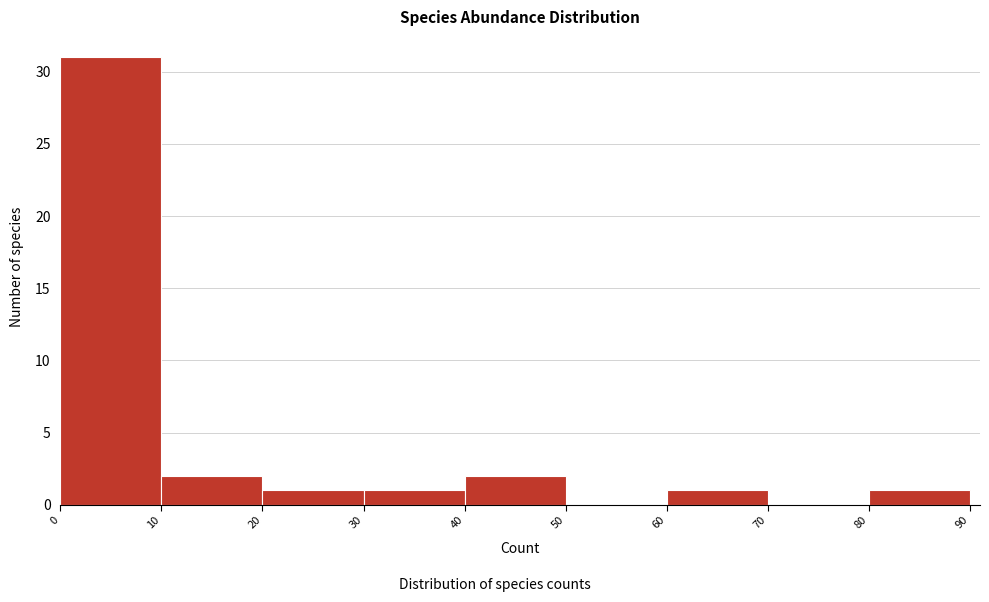

How tall is the bar that spans 40 to 50 on the x-axis? The values are not printed on the chart, so give them approximately, as read against the axis.

2